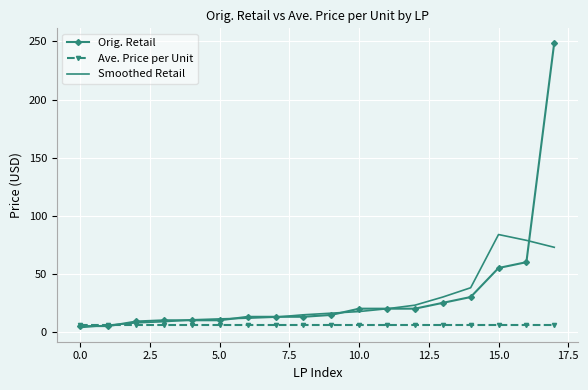

Rank the series by their maximum value, from highest to lowest.

Orig. Retail, Smoothed Retail, Ave. Price per Unit